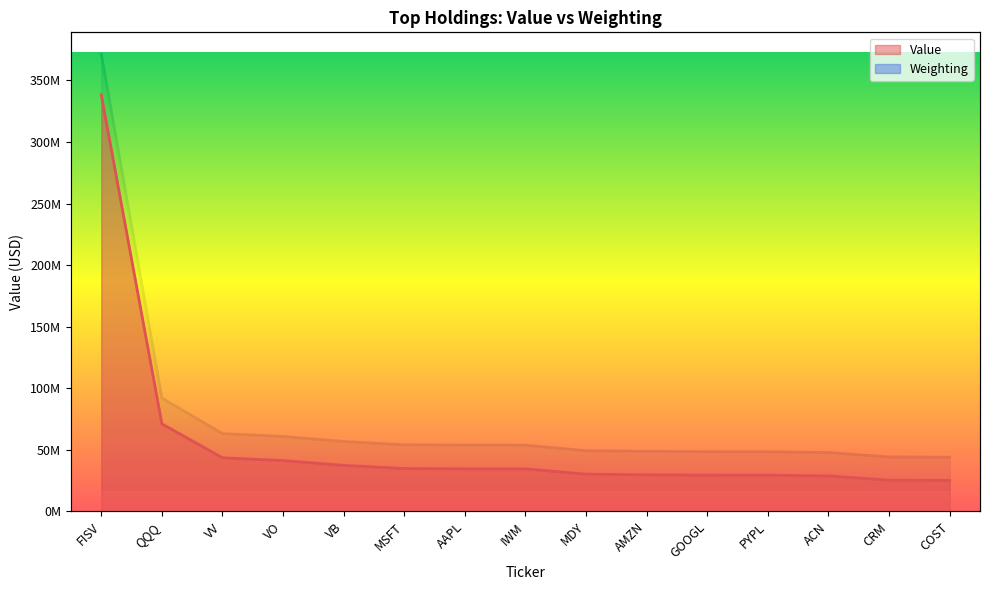

At which category is the sum across all series the highest?

FISV